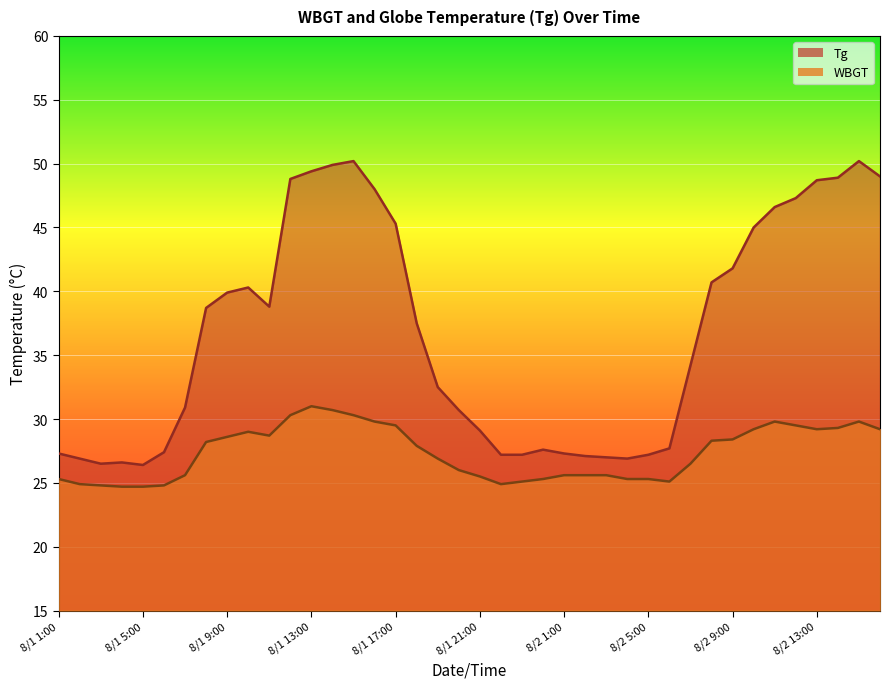

Does the chart display data point markers on the line(s)?

No